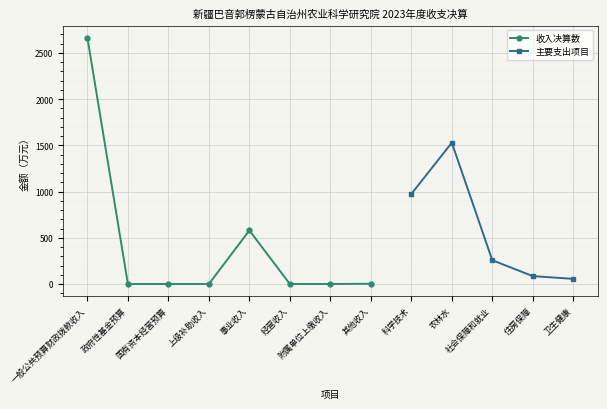

What is the maximum value shown in the chart?

2661.8